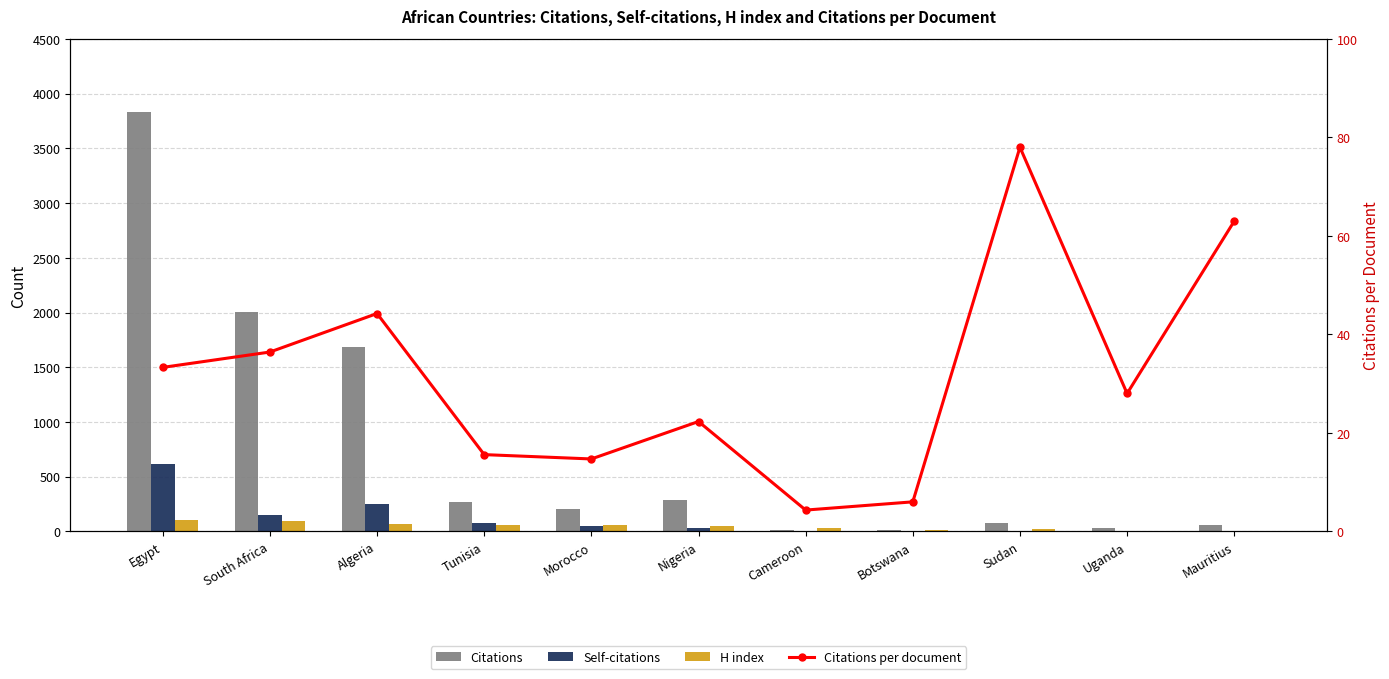

Reading left to right, list all the values displayed in this chart.

Citations: 3830.0	2003.0	1681.0	265.0	206.0	290.0	13.0	12.0	78.0	28.0	63.0
Self-citations: 618.0	149.0	250.0	75.0	46.0	29.0	0.0	0.0	2.0	3.0	0.0
H index: 107.0	94.0	68.0	63.0	54.0	49.0	30.0	15.0	21.0	8.0	6.0
Citations per document: 33.3	36.4	44.2	15.6	14.7	22.3	4.3	6.0	78.0	28.0	63.0